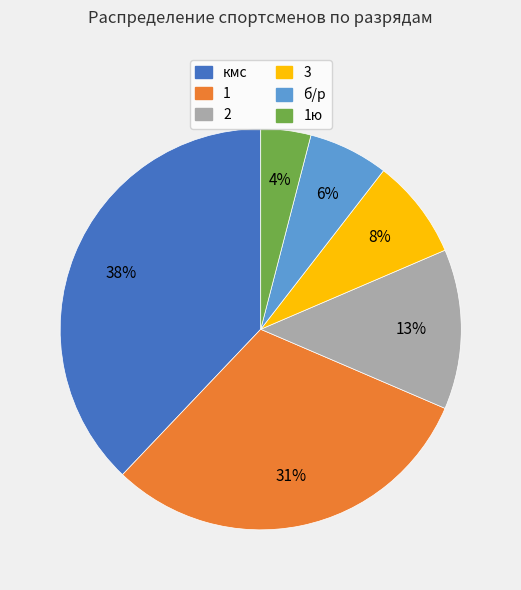

Count the number of slices in the pie.

6